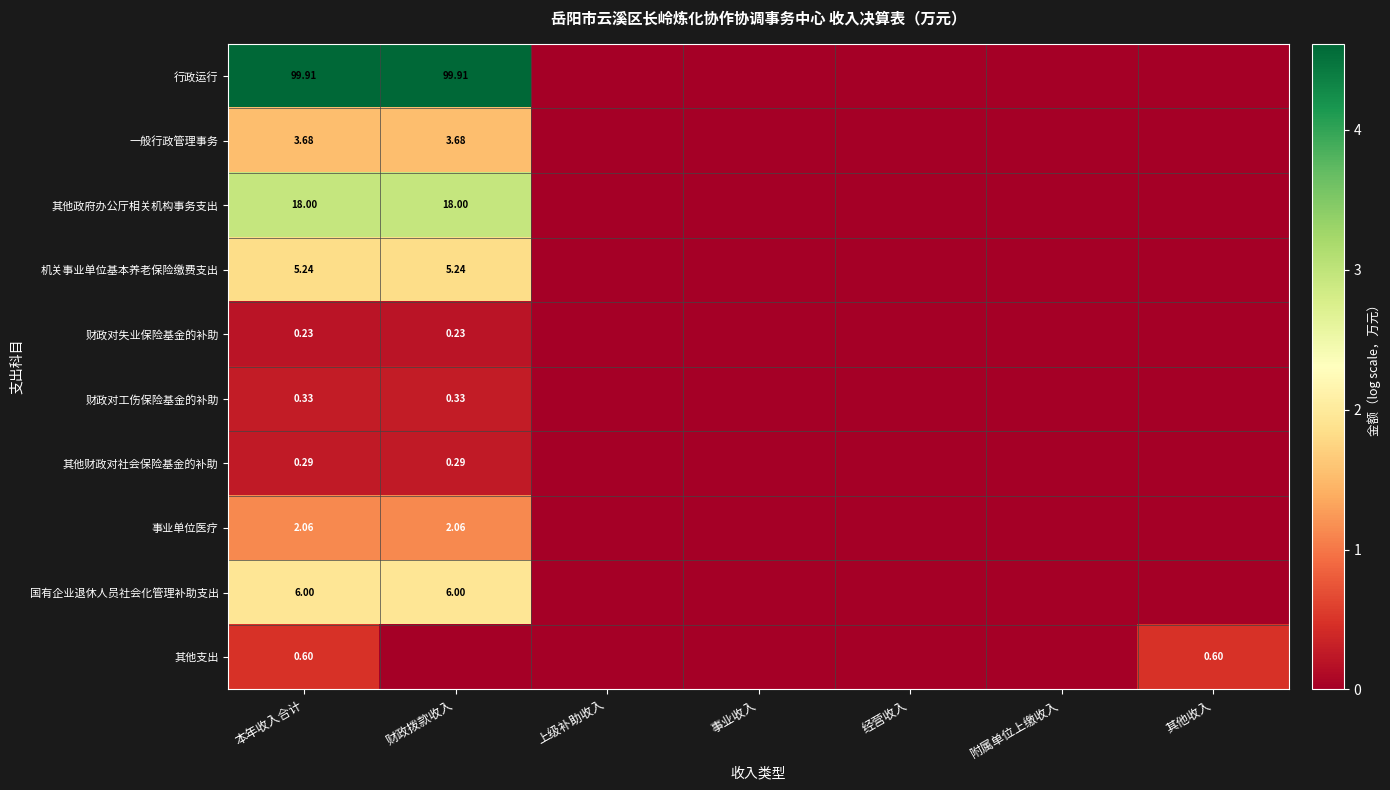

Rank the series by their maximum value, from highest to lowest.

行政运行, 其他政府办公厅相关机构事务支出, 国有企业退休人员社会化管理补助支出, 机关事业单位基本养老保险缴费支出, 一般行政管理事务, 事业单位医疗, 其他支出, 财政对工伤保险基金的补助, 其他财政对社会保险基金的补助, 财政对失业保险基金的补助